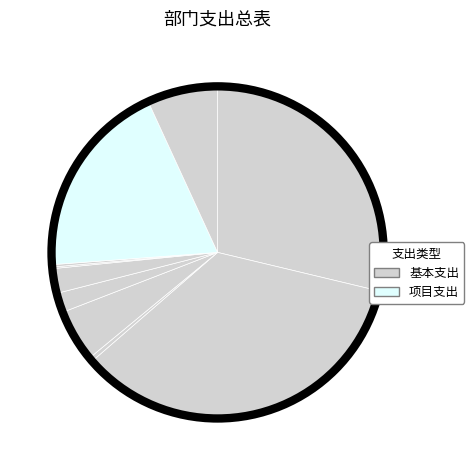

Which category has the smallest portion of the pie?

公务员医疗补助